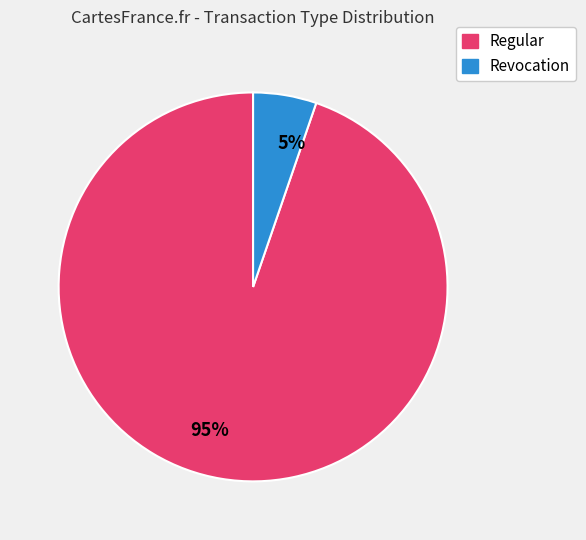

Combined, do 95% and 5% account for over 50%?

Yes